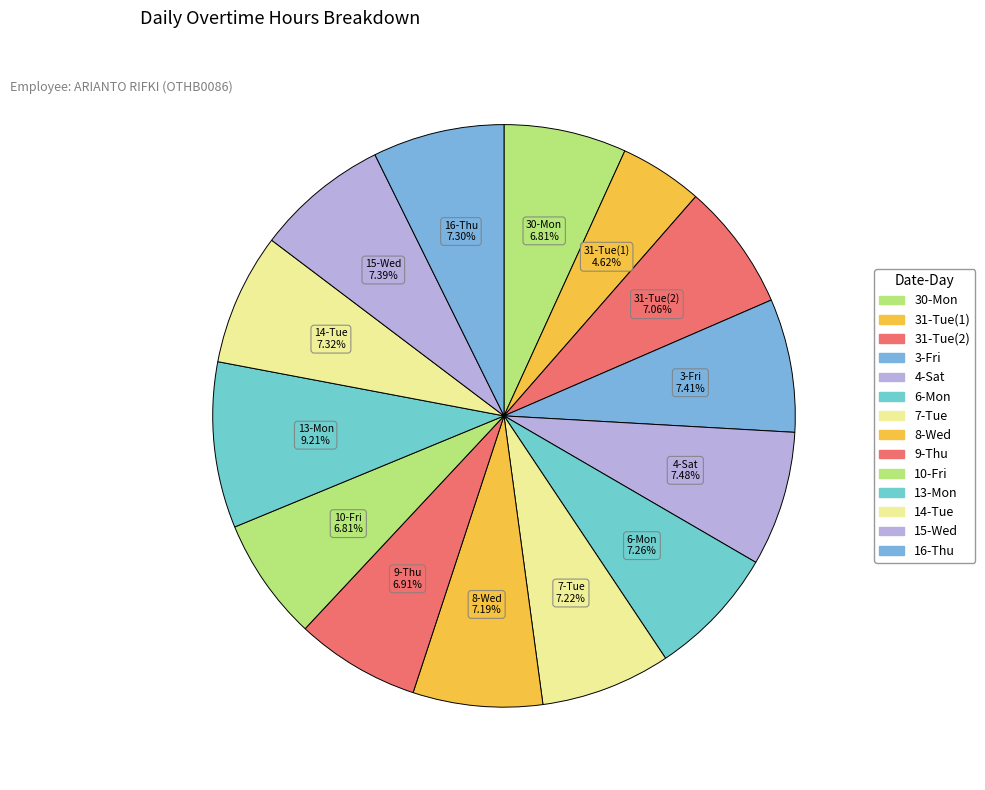

Which has a higher value, 31-Tue(1) or 3-Fri?

3-Fri